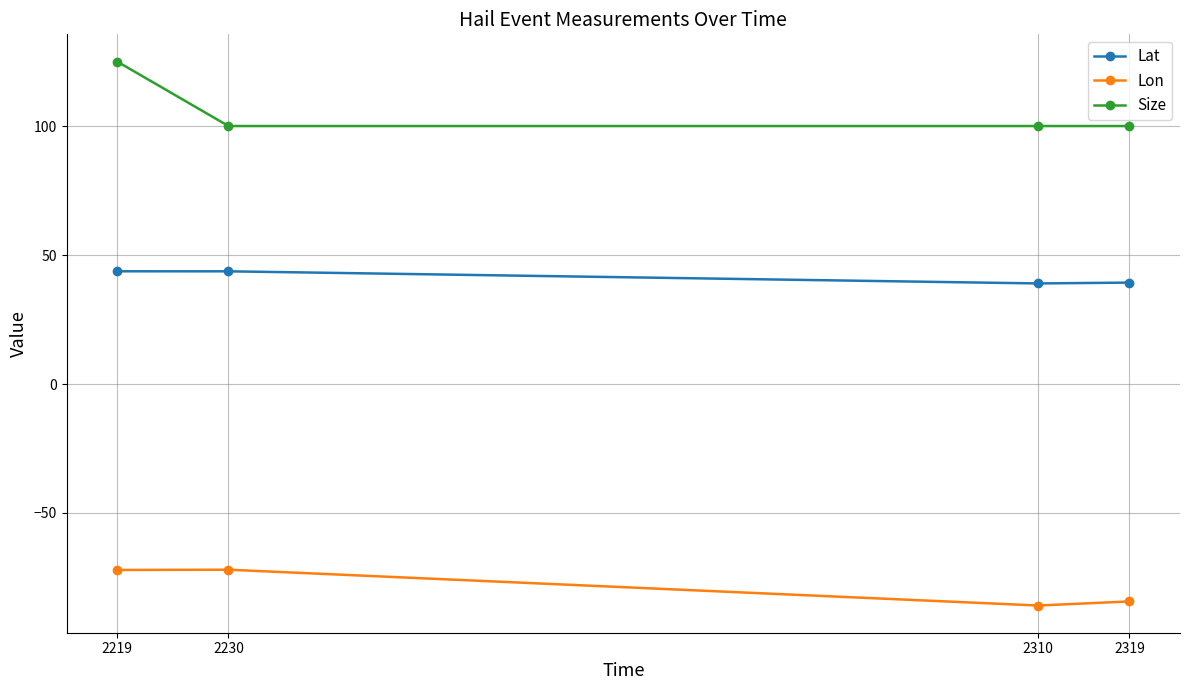

At how many categories does at least one series exceed 102?

1